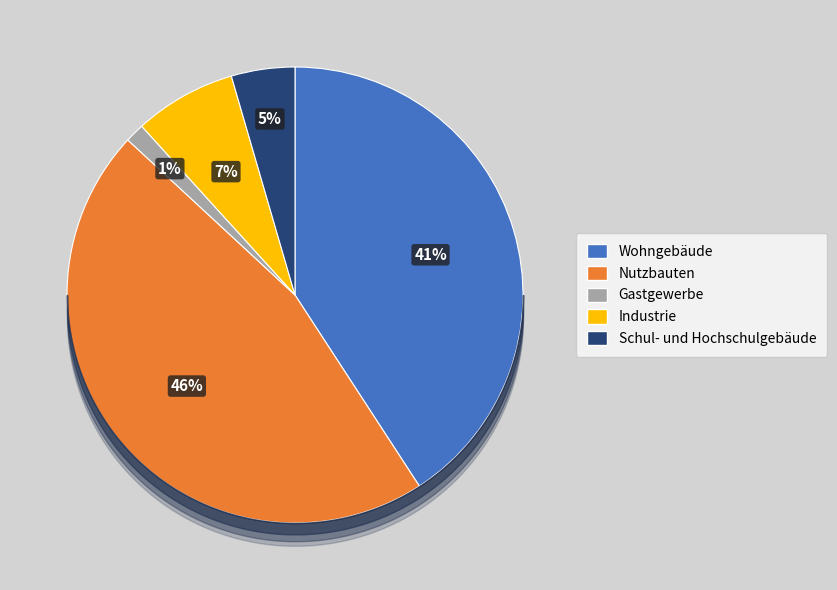

Does Gastgewerbe represent more than half of the total?

No